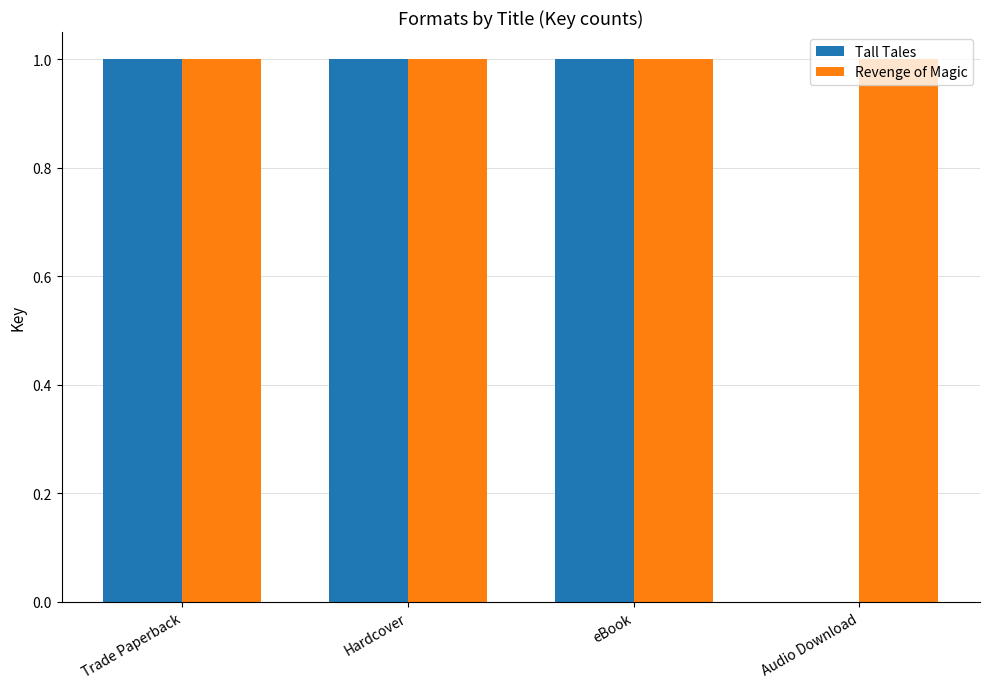

What is the sum of all Tall Tales values?

3